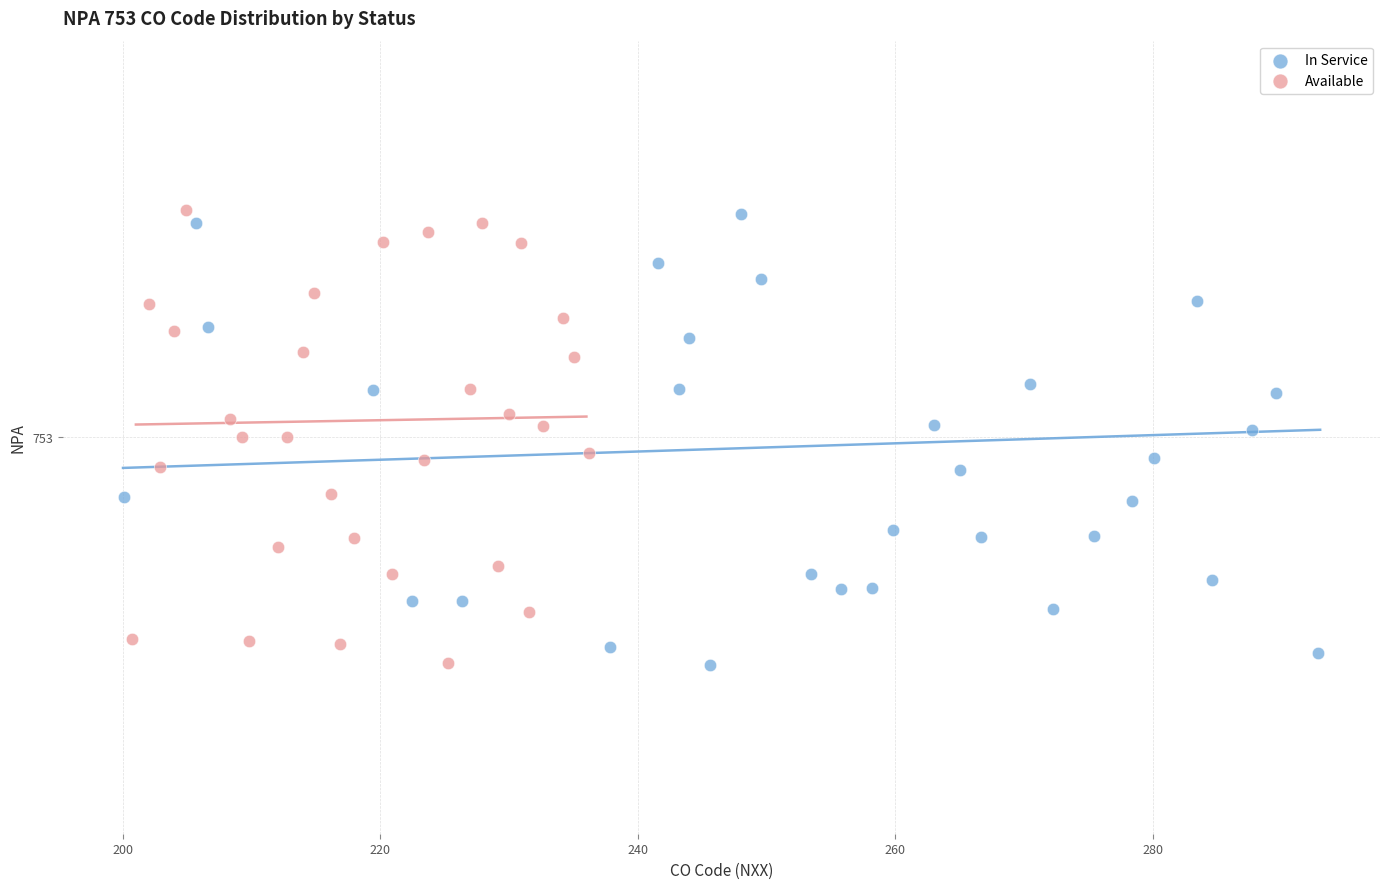

What are all the series names shown in the legend?

In Service, Available